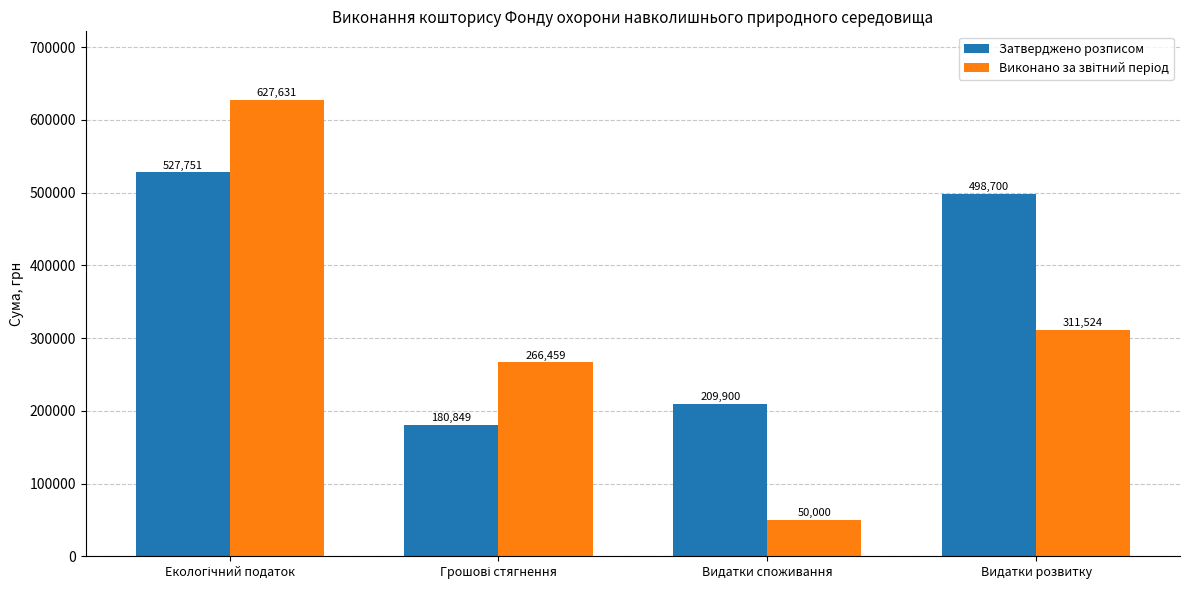

Which series has the largest total across all categories?

Затверджено розписом